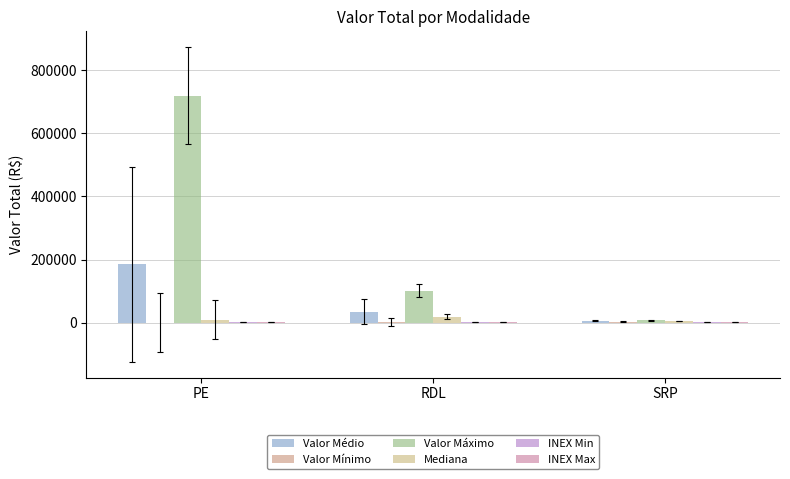

At PE, list the series in order from smallest to largest.

Valor Mínimo, INEX Min, INEX Max, Mediana, Valor Médio, Valor Máximo